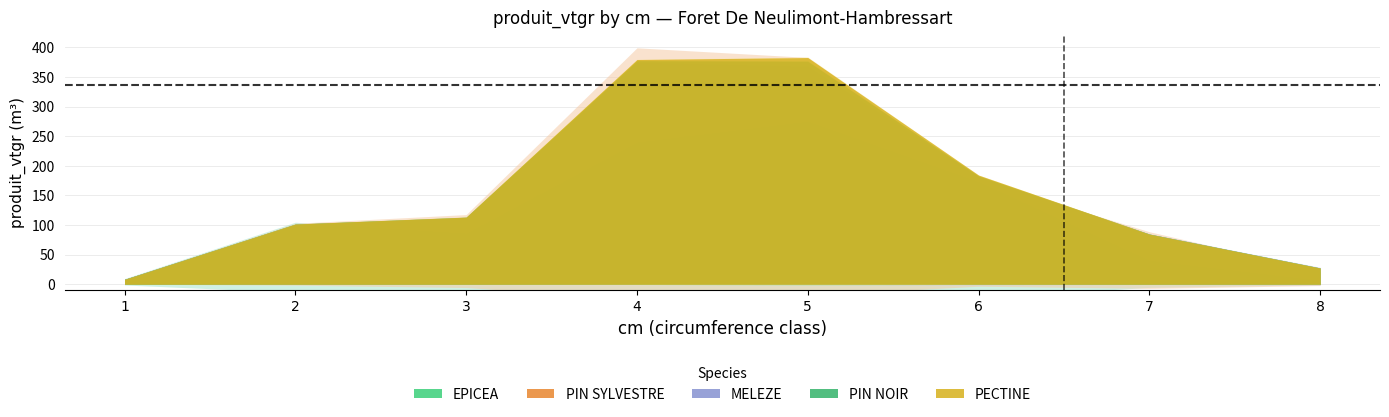

True or false: PIN NOIR has a value of 0.0 at 1.

True